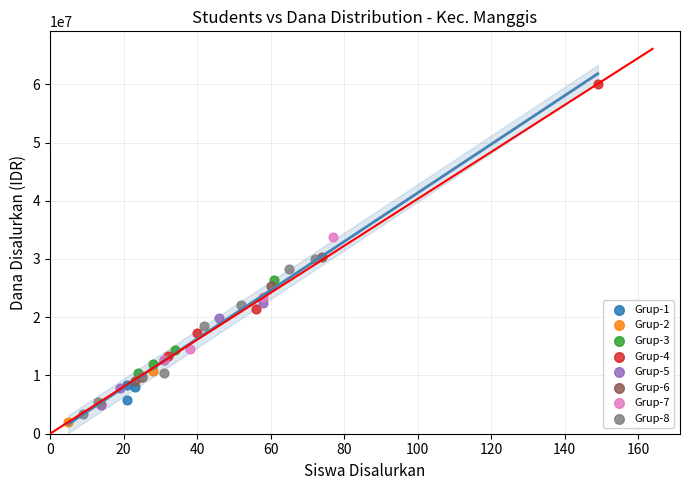

Which series has the widest spread of Y values?

Grup-4